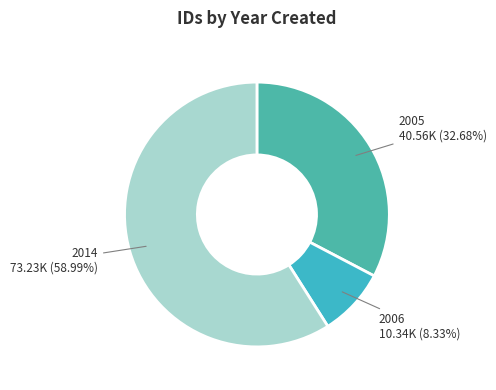

Is the sum of 2014 and 2006 greater than half?

Yes